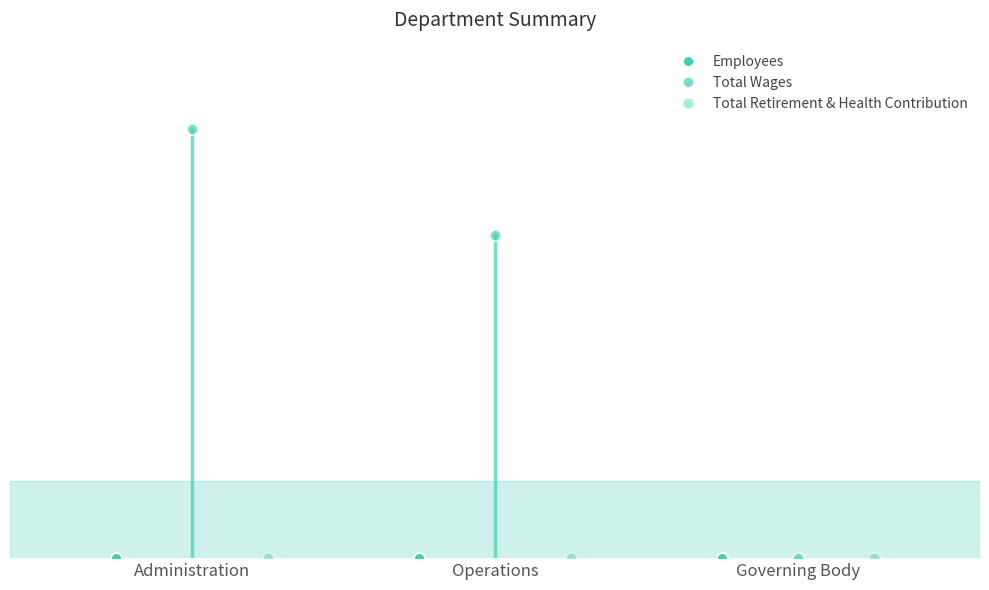

What position from the right is Administration?

3